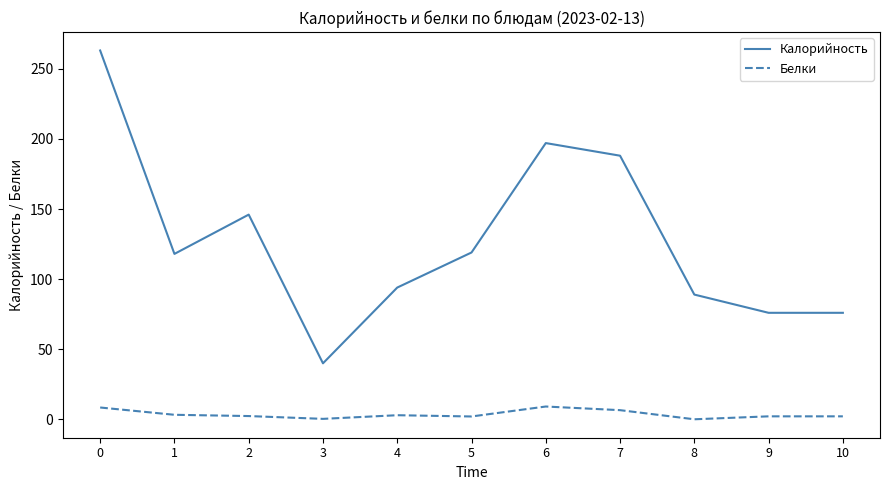

True or false: Белки and Калорийность intersect in this chart.

False